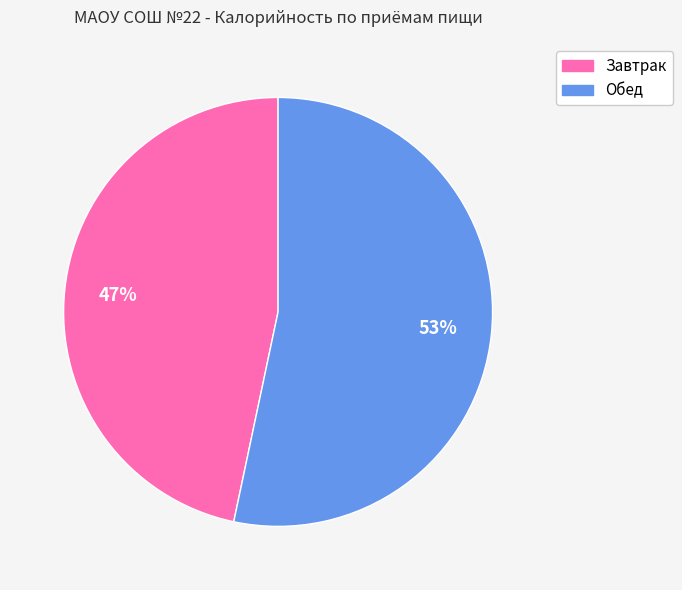

What percentage is the Завтрак slice, to the nearest percent?

47%